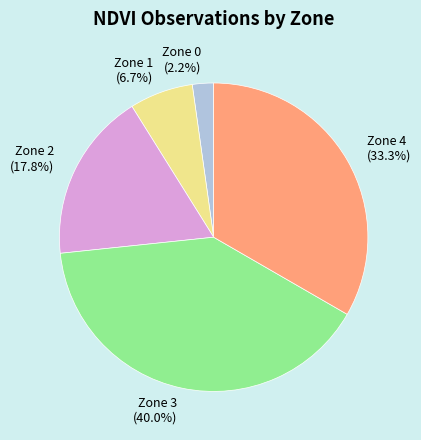

What portion of the pie excludes Zone 2?

82.2%